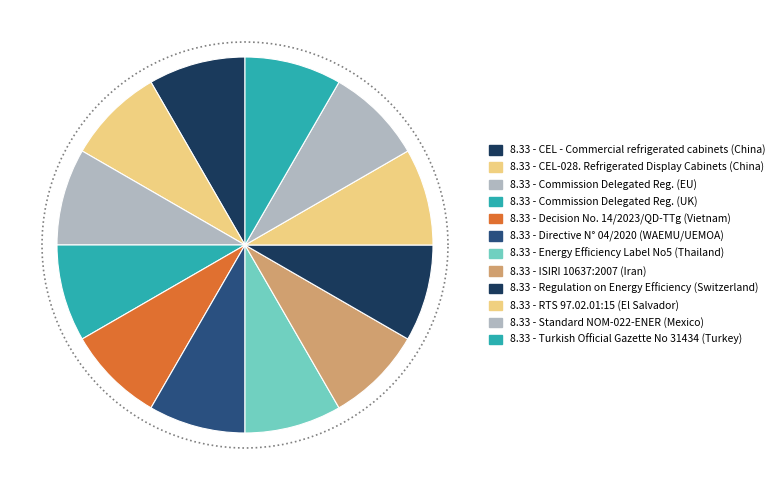

Approximately how many times larger is the value at Standard NOM-022-ENER (Mexico) compared to CEL - Commercial refrigerated cabinets (China)?

1.0